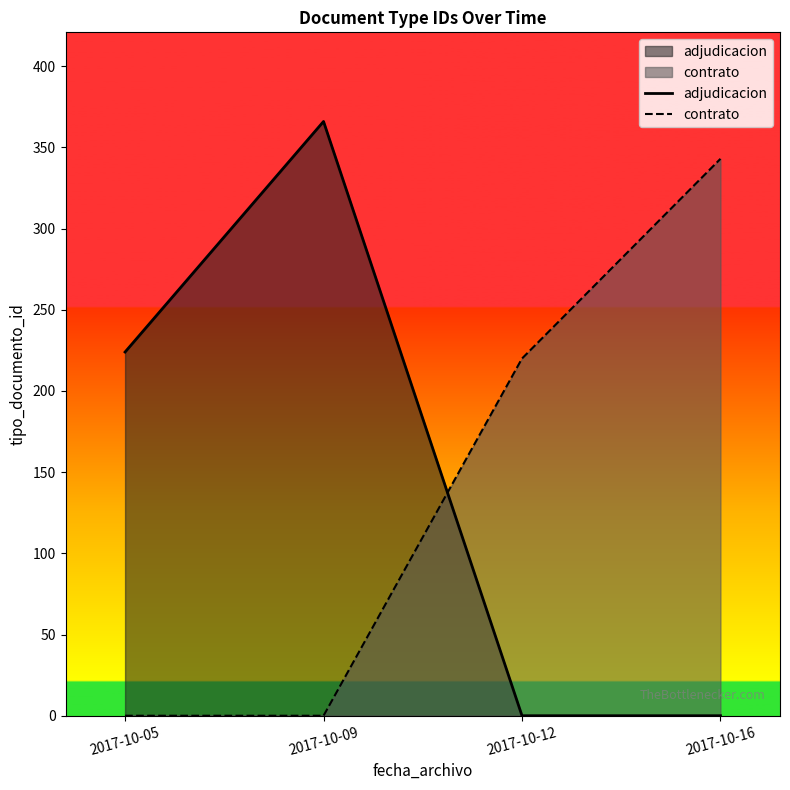

At which category does adjudicacion reach its first local peak?

2017-10-09